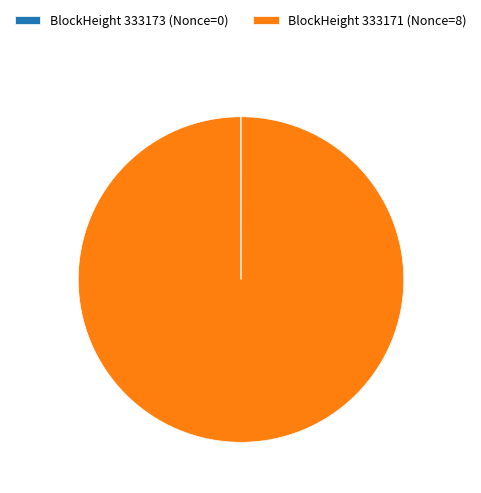

Which category accounts for the majority?

BlockHeight 333171 (Nonce=8)